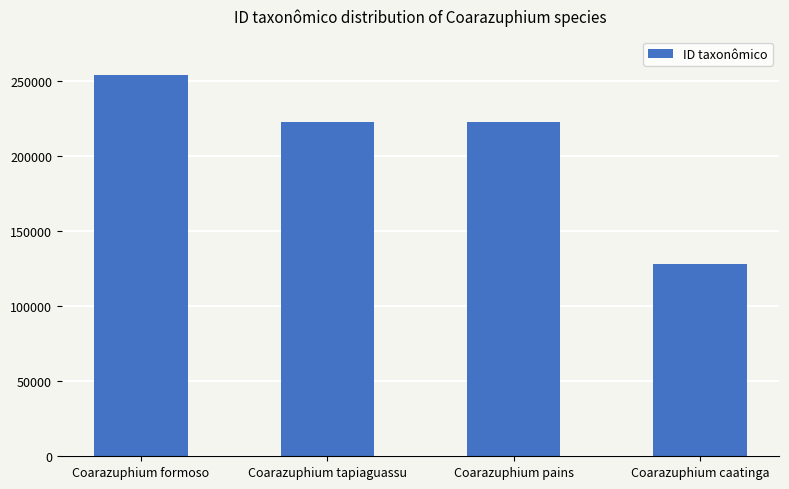

What is the maximum value shown in the chart?

254230